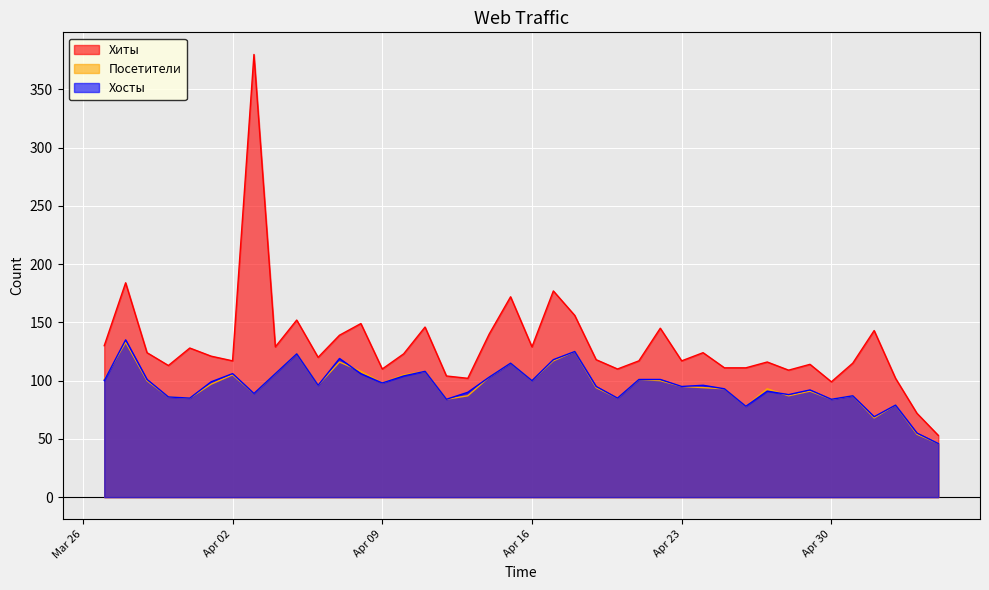

Does the chart display data point markers on the line(s)?

No